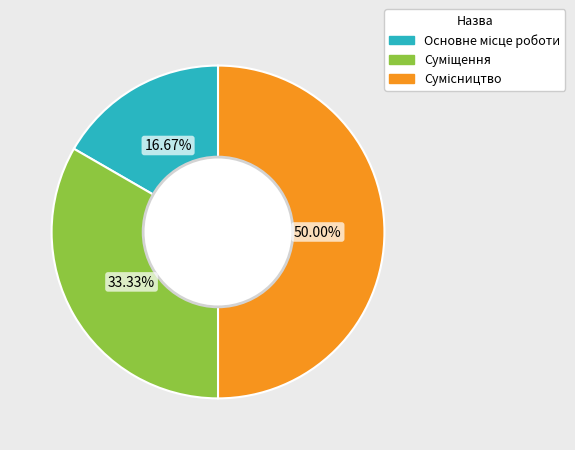

Which slice is the smallest?

Основне місце роботи